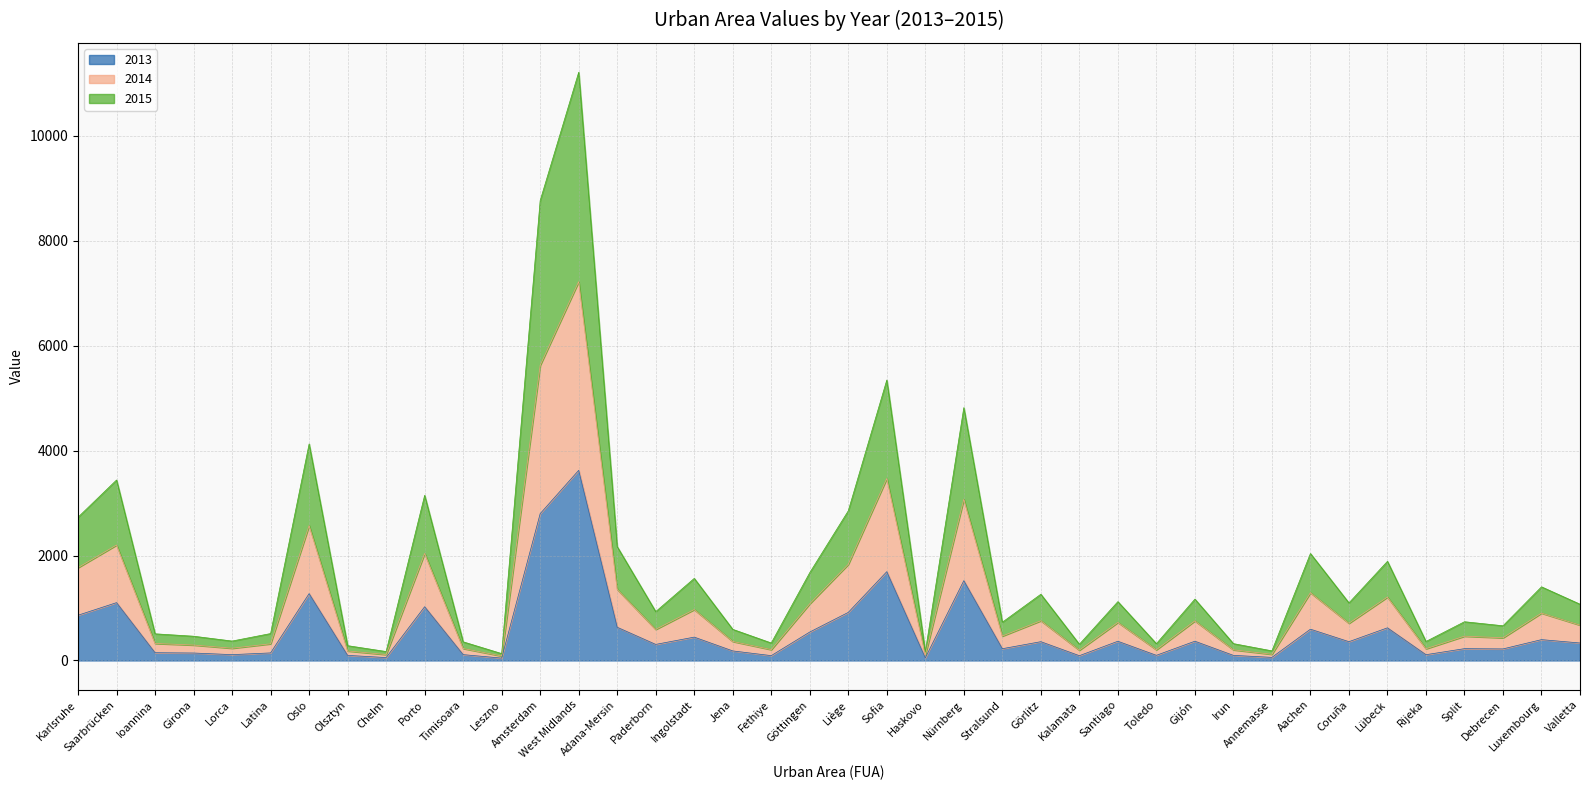

At which category is the sum across all series the highest?

West Midlands